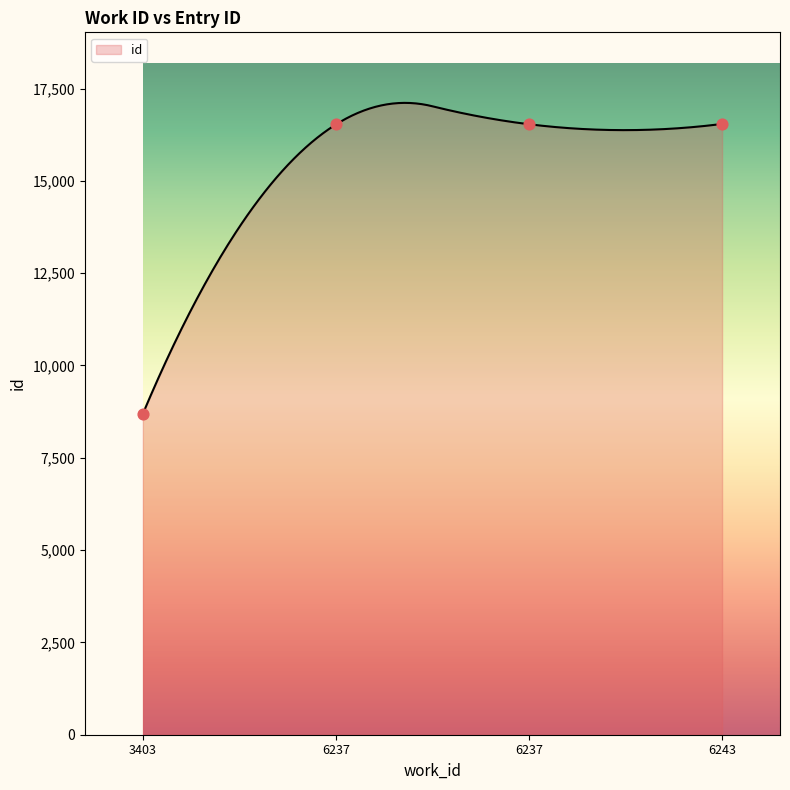

Approximately how many times larger is the value at 6237 compared to 6243?

1.0